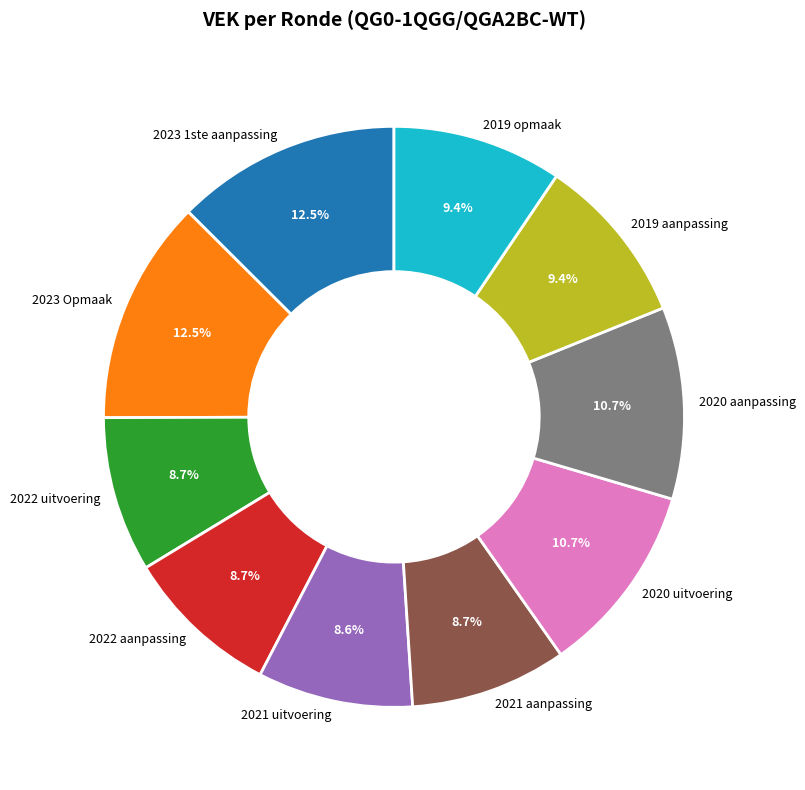

To the nearest percent, what is the difference between the 2019 aanpassing and 2021 uitvoering slice percentages?

1%